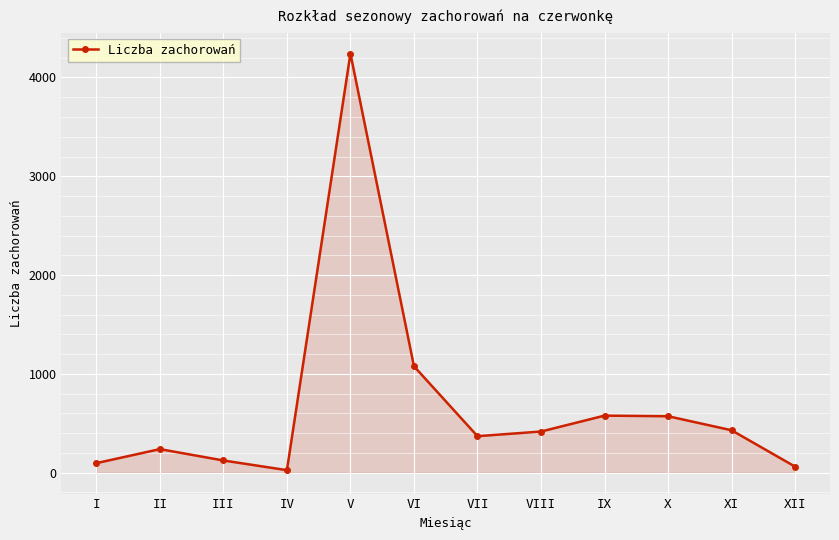

How many points are higher than both their immediate neighbors (excluding endpoints)?

3